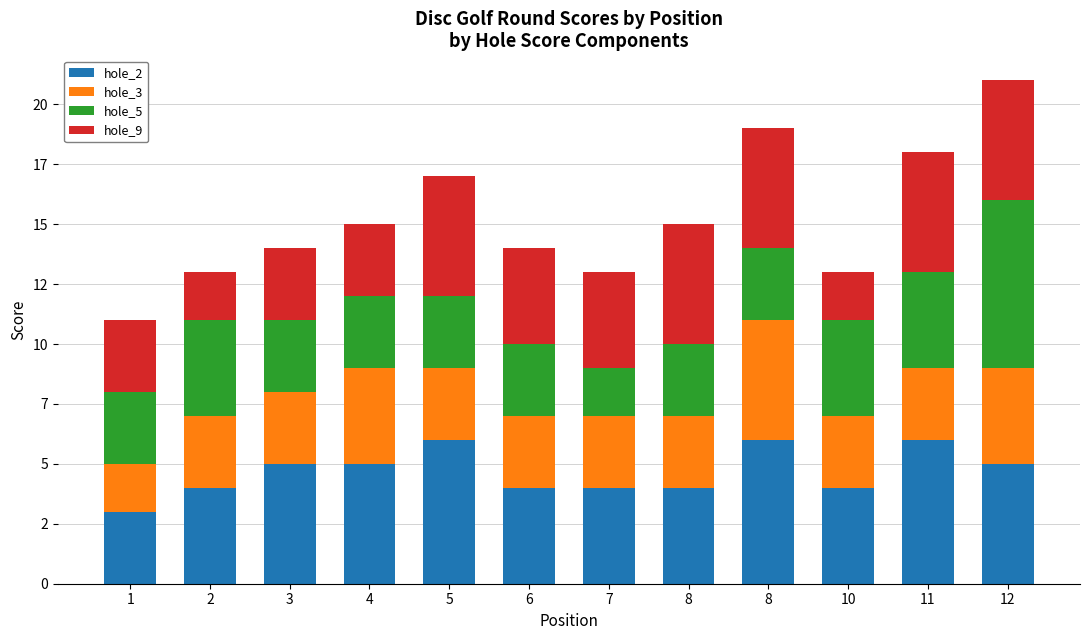

What is the total value across all series at 8?

15